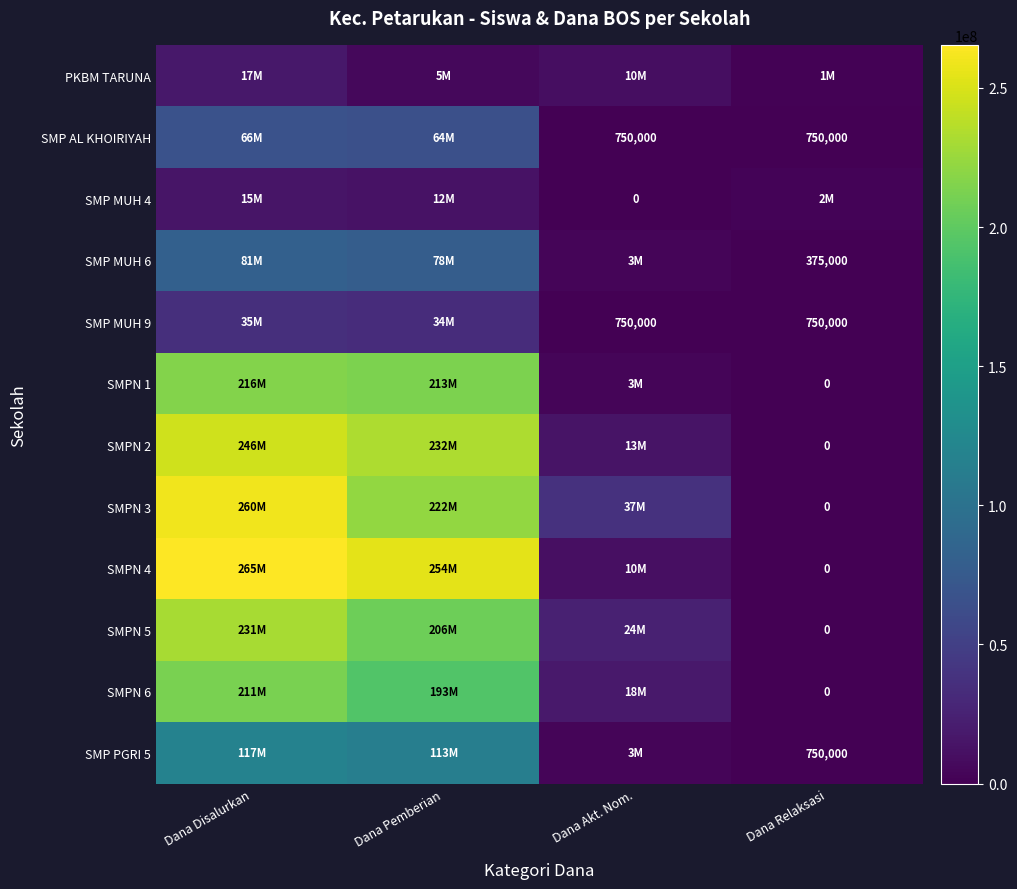

The value of PKBM TARUNA at Dana Pemberian is 9342848. True or false?

False